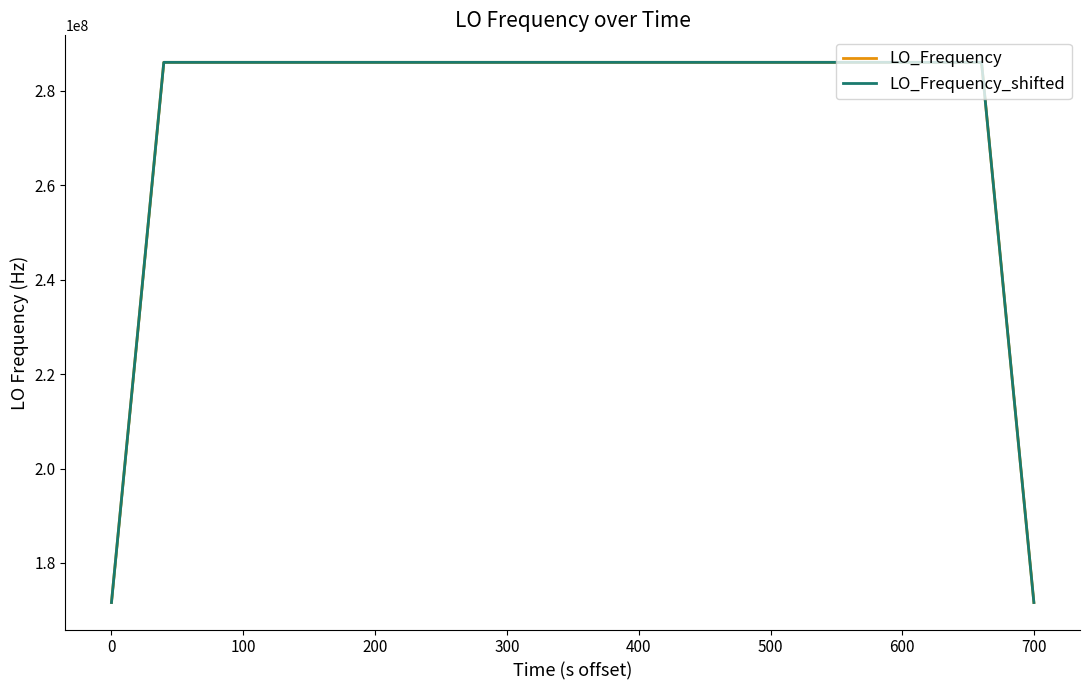

What is the lowest value of the LO_Frequency_shifted series?

171628200.5